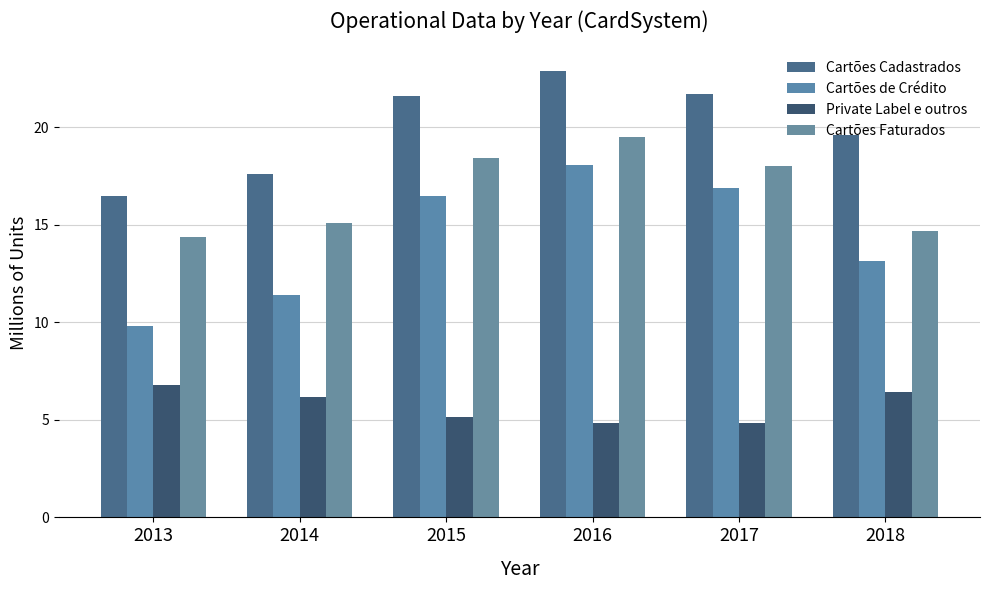

What are all the series names shown in the legend?

Cartões Cadastrados, Cartões de Crédito, Private Label e outros, Cartões Faturados